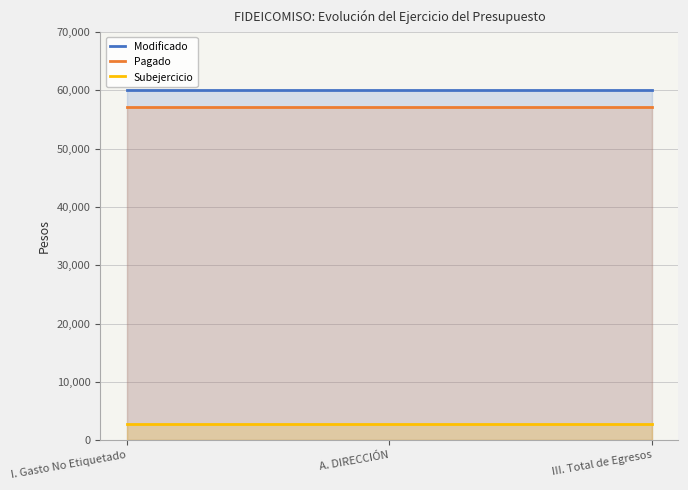

Rank the series by their maximum value, from highest to lowest.

Modificado, Pagado, Subejercicio